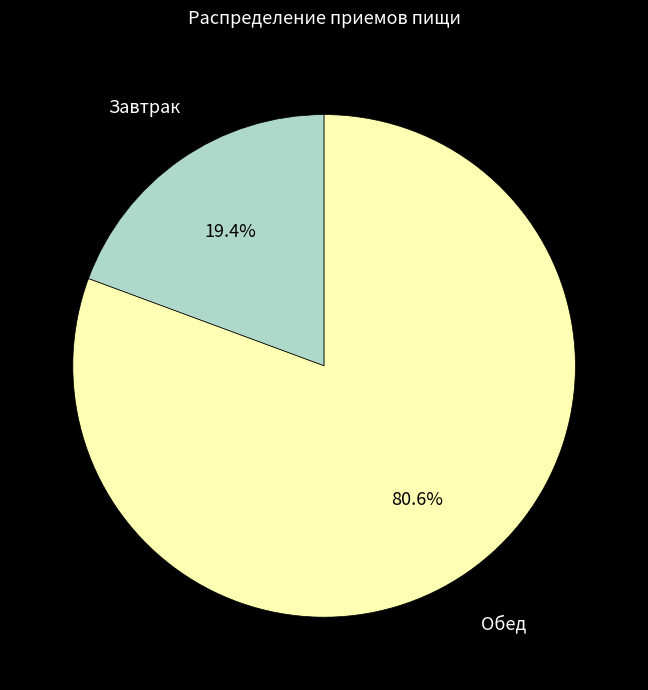

Is there any slice that represents more than half of the pie?

Yes